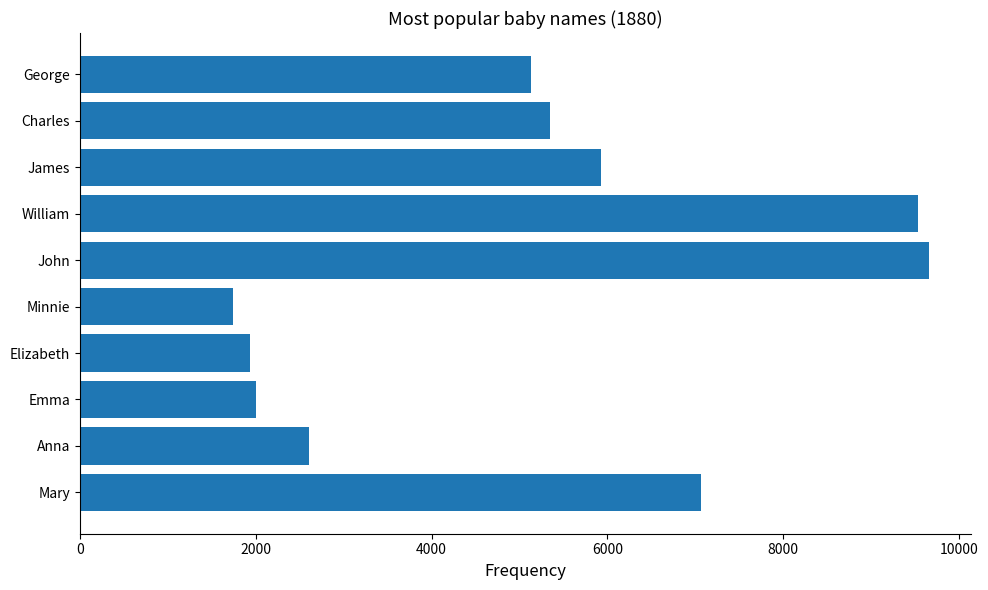

Does the chart contain any negative values?

No